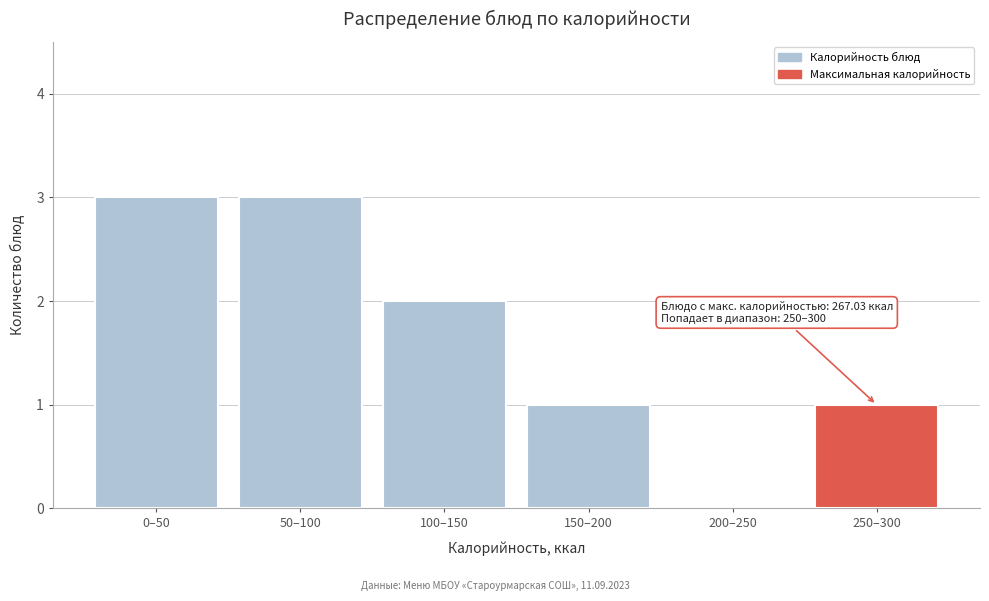

Reading left to right, transcribe all the data shown in this chart.

0–50=3	50–100=3	100–150=2	150–200=1	200–250=0	250–300=1